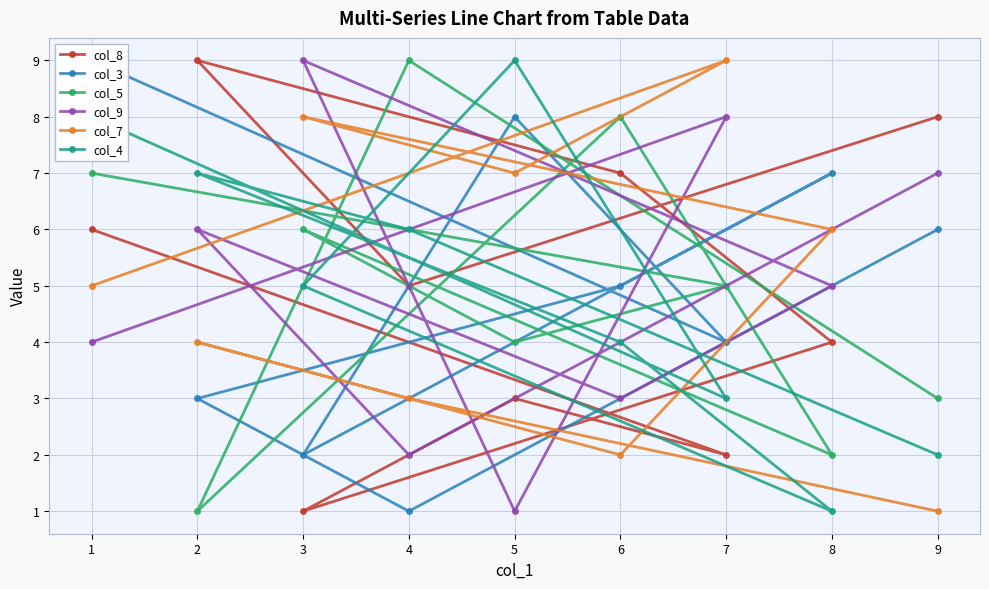

At which category is the sum across all series the highest?

1